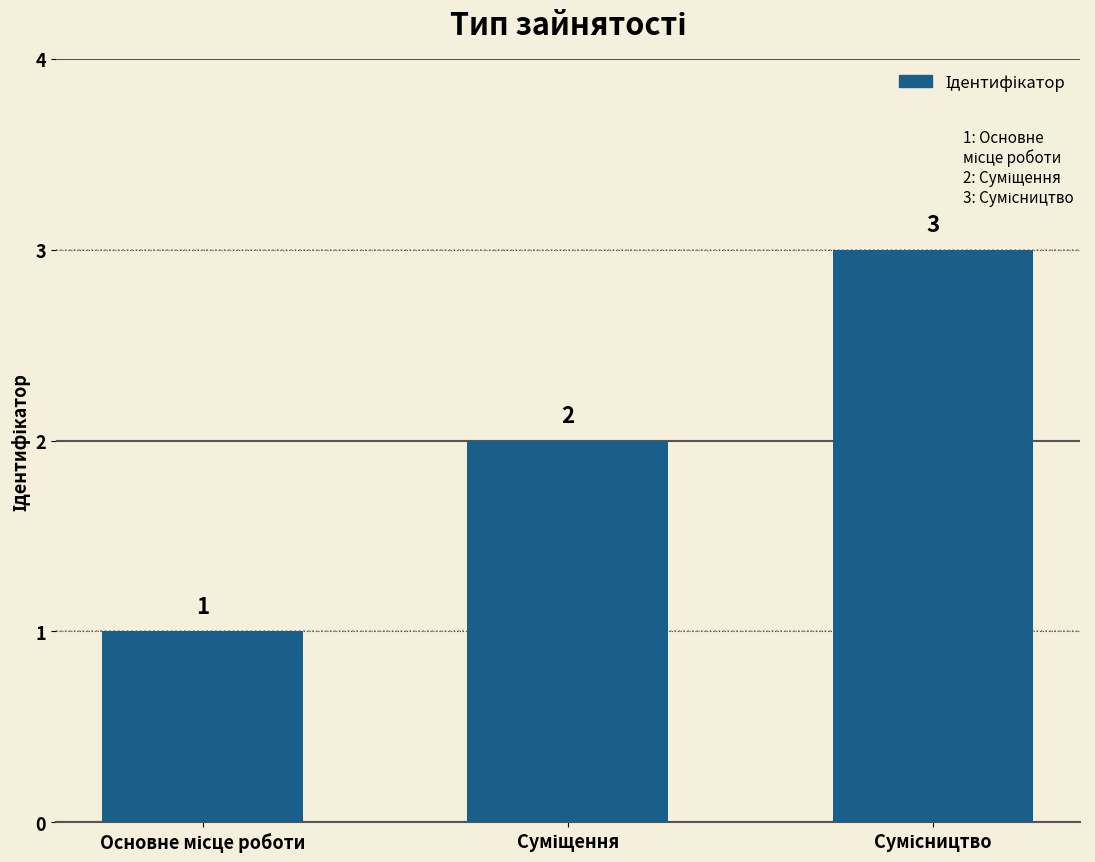

What is the average value?

2